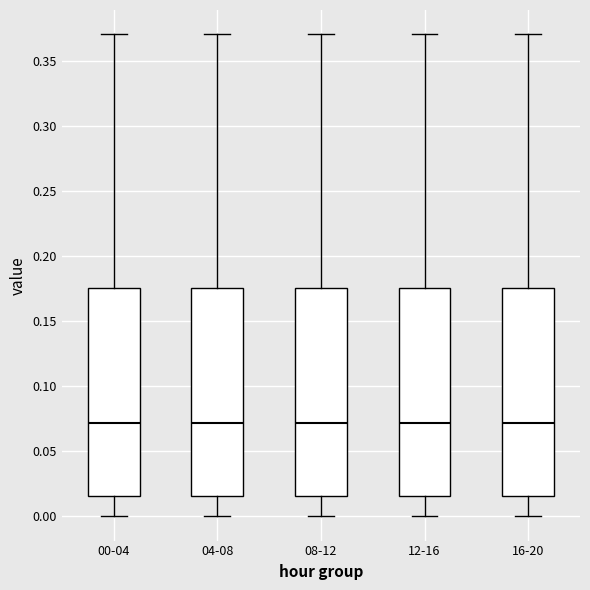

Where is the upper edge of the box for 00-04 on the y-axis? The values are not printed on the chart, so give them approximately, as read against the axis.

0.175